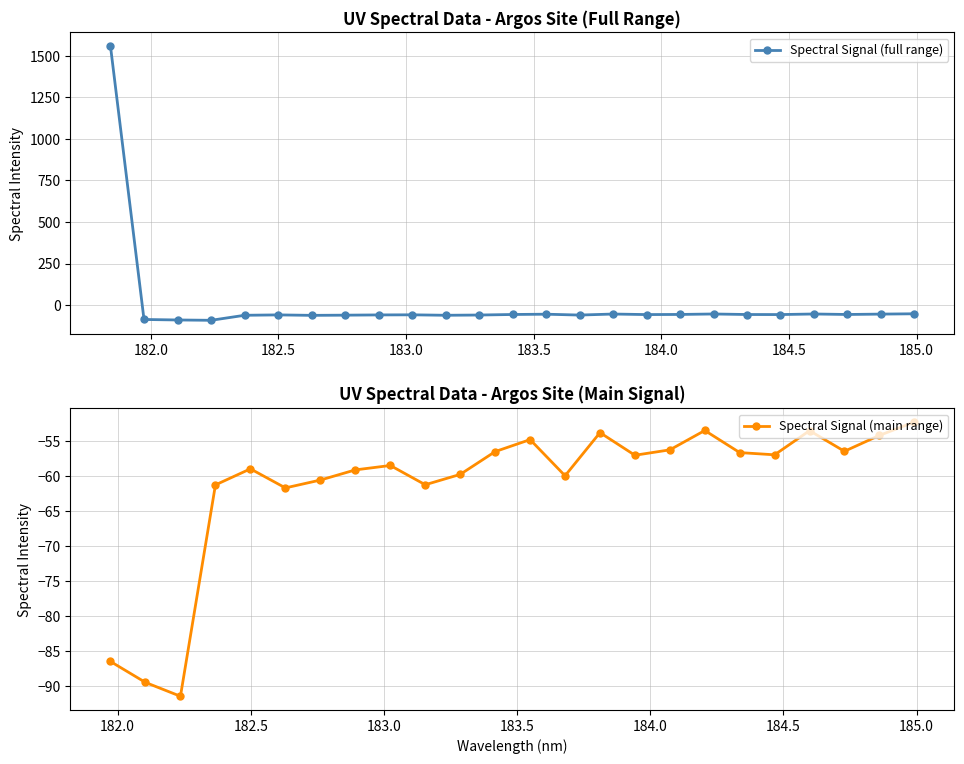

Rank the categories by value from lowest to highest.

182.2359681898, 182.1045947288, 181.9732053322, 182.6299929592, 182.3673257152, 183.15513622, 182.7613026778, 183.6800245112, 183.2863821962, 182.8925964608, 182.498667305, 183.0238743082, 183.9423730432, 184.3357763242, 183.4176122368, 184.0735234058, 183.5488263418, 183.811206745, 184.2046578328, 181.8418